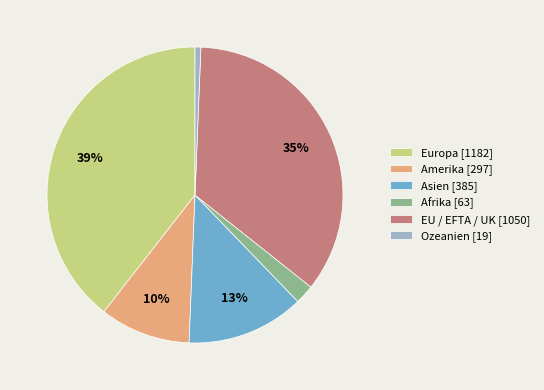

Which category has the smallest portion of the pie?

Ozeanien